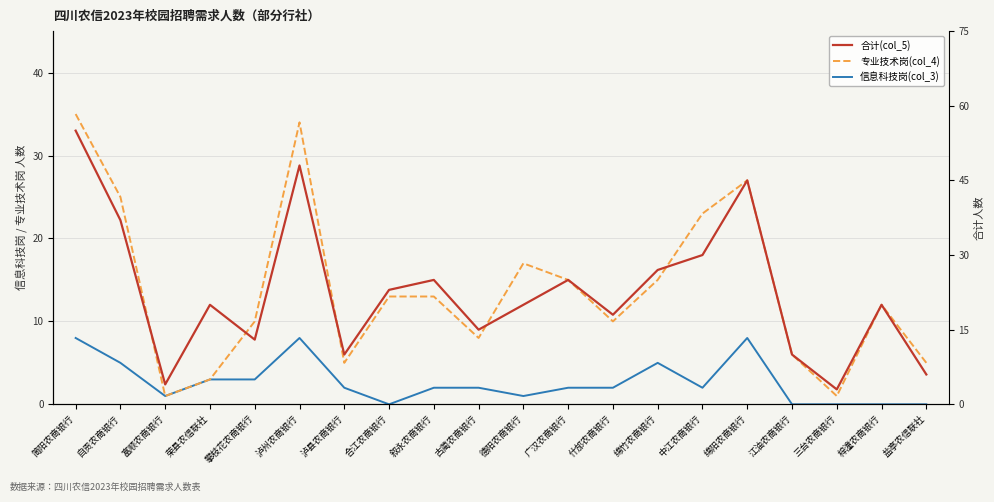

Which series has the largest total across all categories?

合计(col_5)